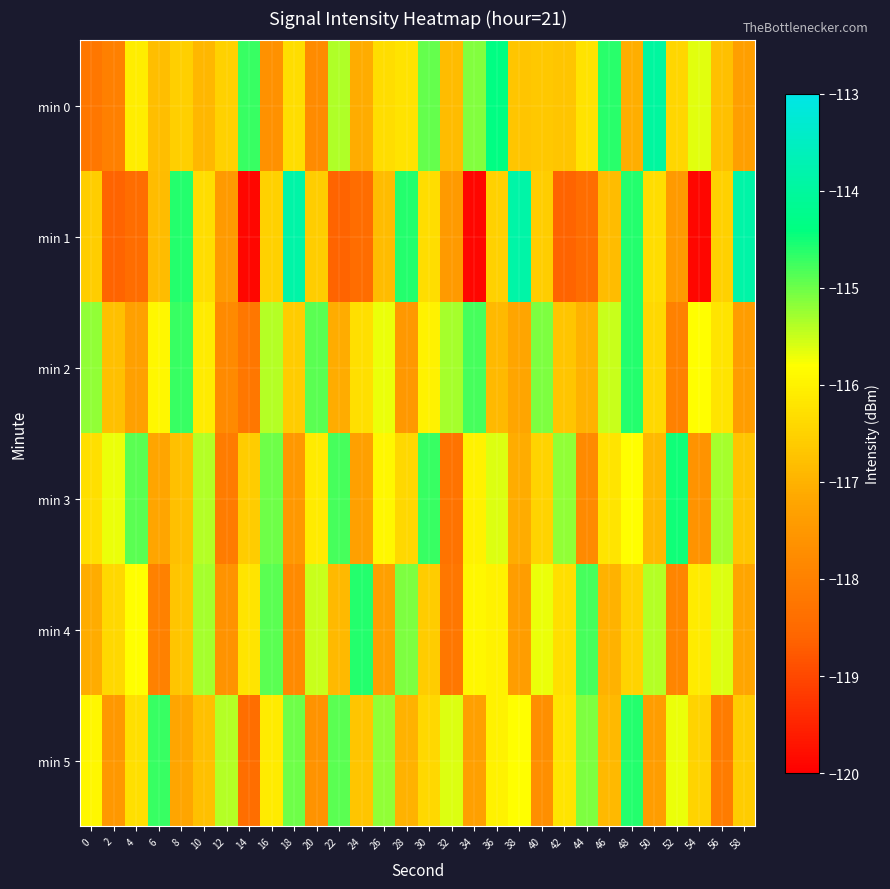

Which series has the widest spread of values?

min 1